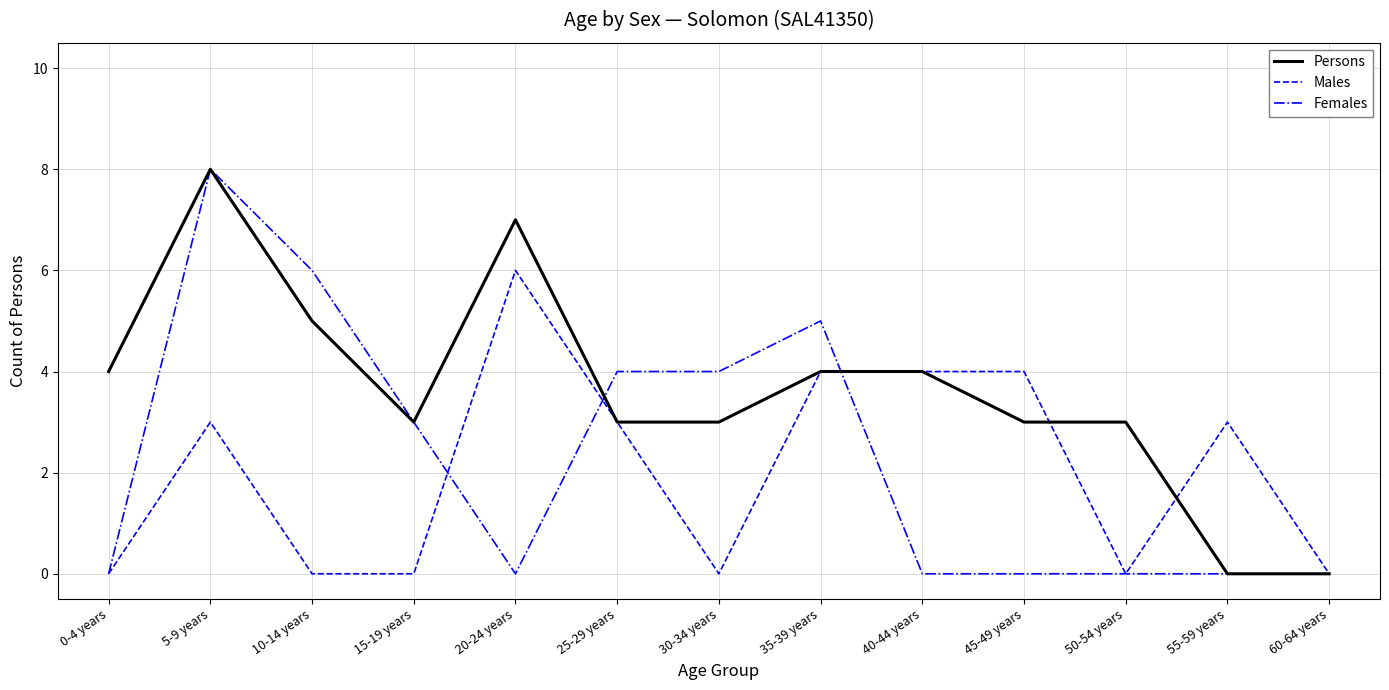

Which series has the largest total across all categories?

Persons